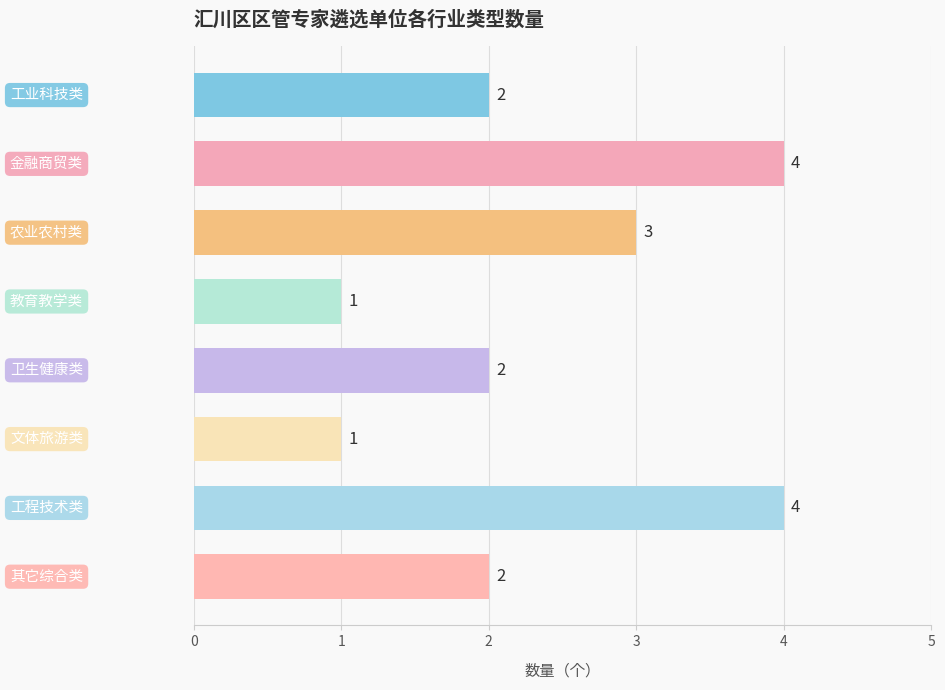

Reading top to bottom, transcribe all the data shown in this chart.

2	4	3	1	2	1	4	2